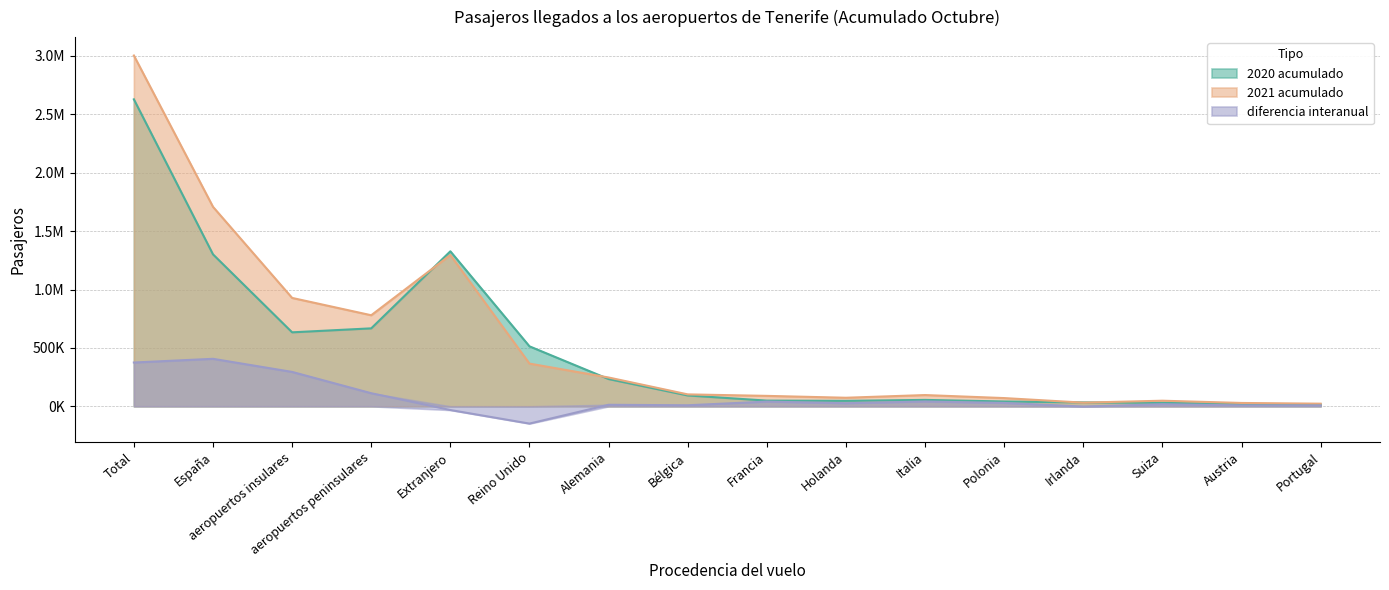

At which category does the chart reach its peak across all series?

Total